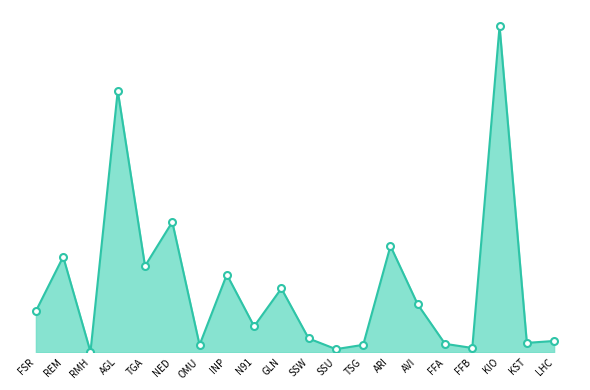

What is the value of the 15th point from the left?

7860